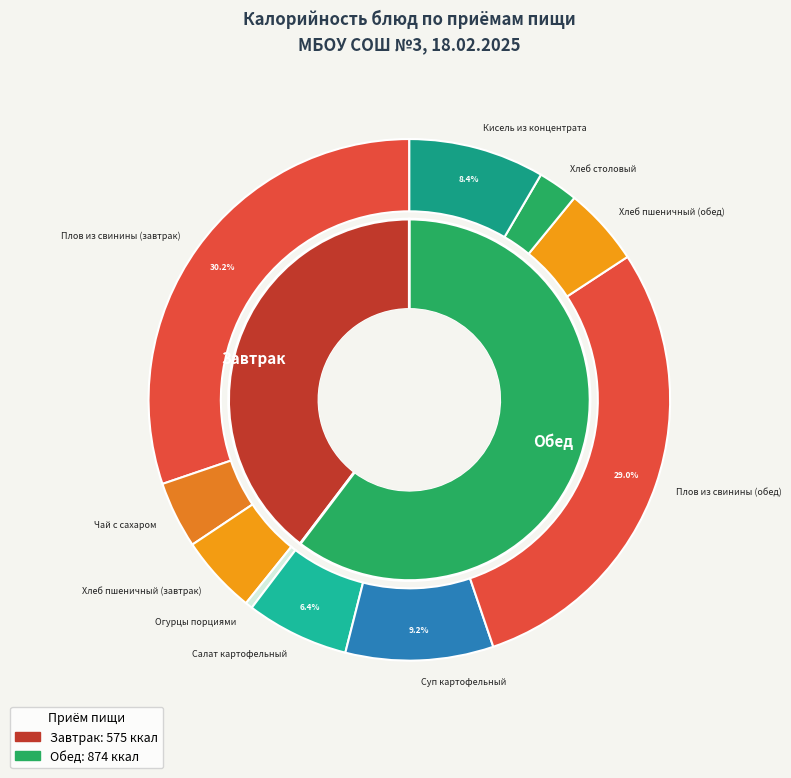

What is the largest slice in the pie chart?

Плов из свинины (завтрак)